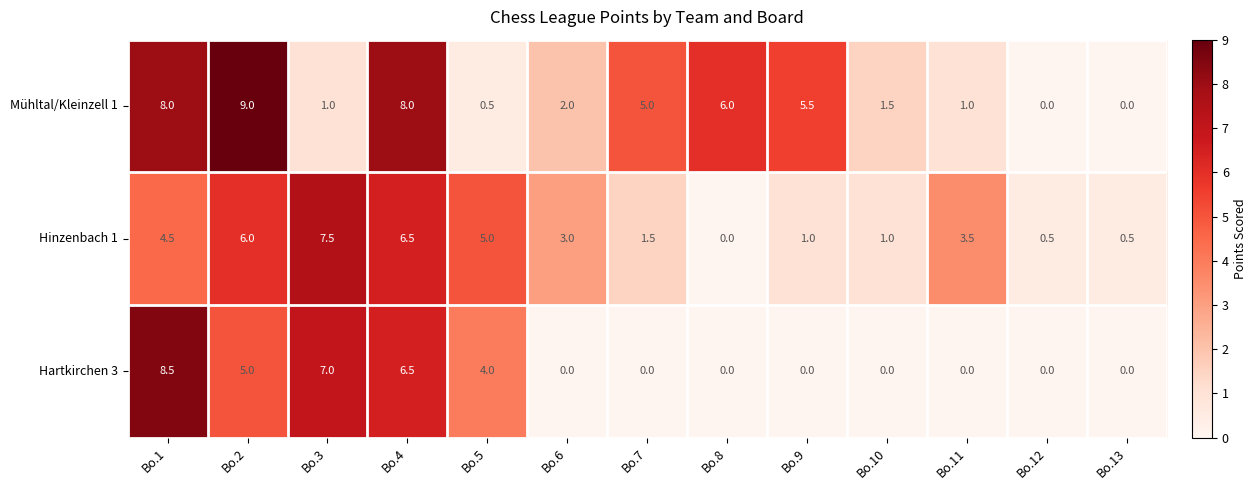

Which series has the largest total across all categories?

Mühltal/Kleinzell 1